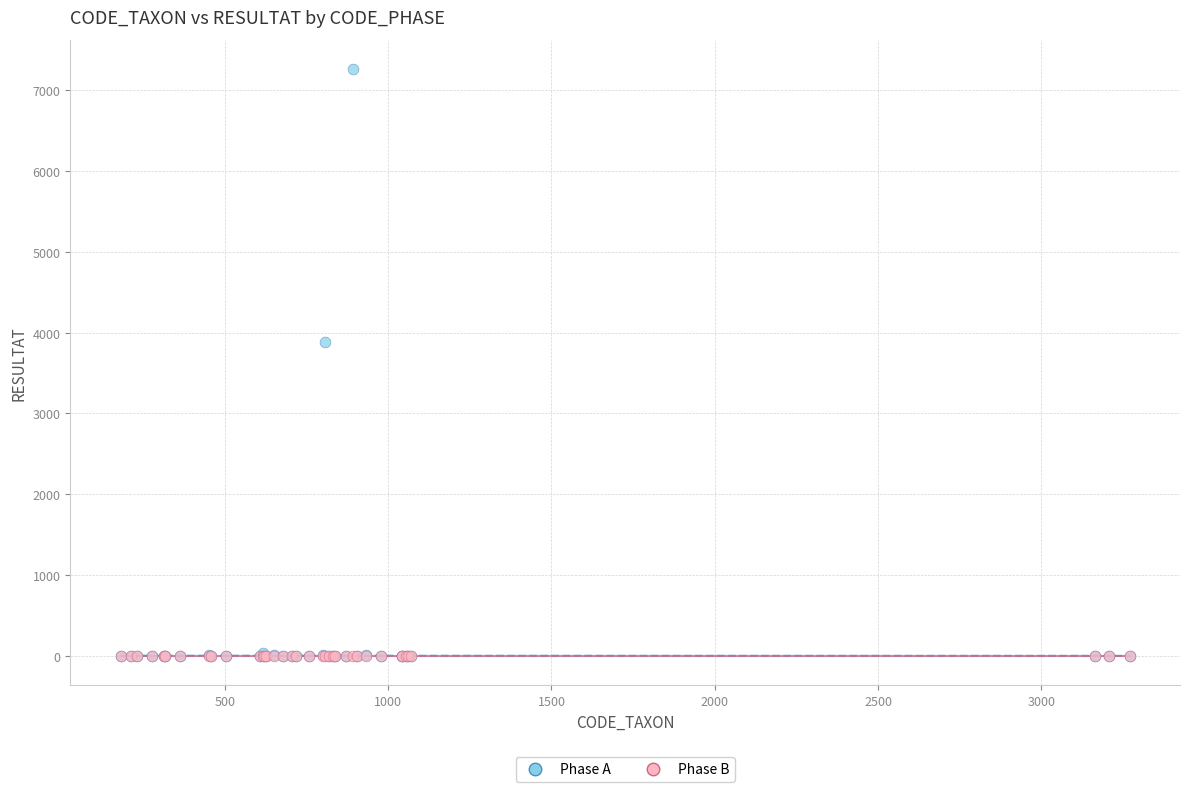

Across all series, what Y value is closest to 3630?

3889